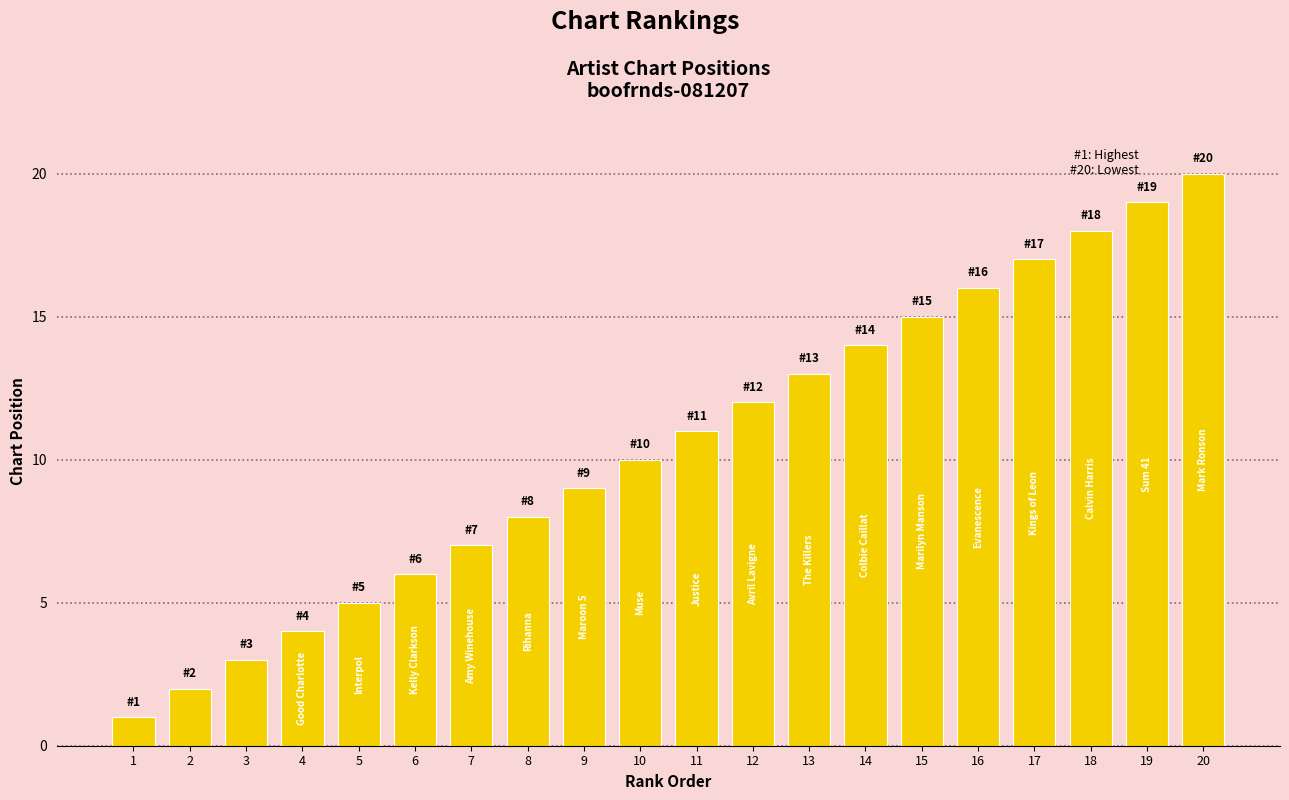

Rank the categories by value from lowest to highest.

1, 2, 3, 4, 5, 6, 7, 8, 9, 10, 11, 12, 13, 14, 15, 16, 17, 18, 19, 20